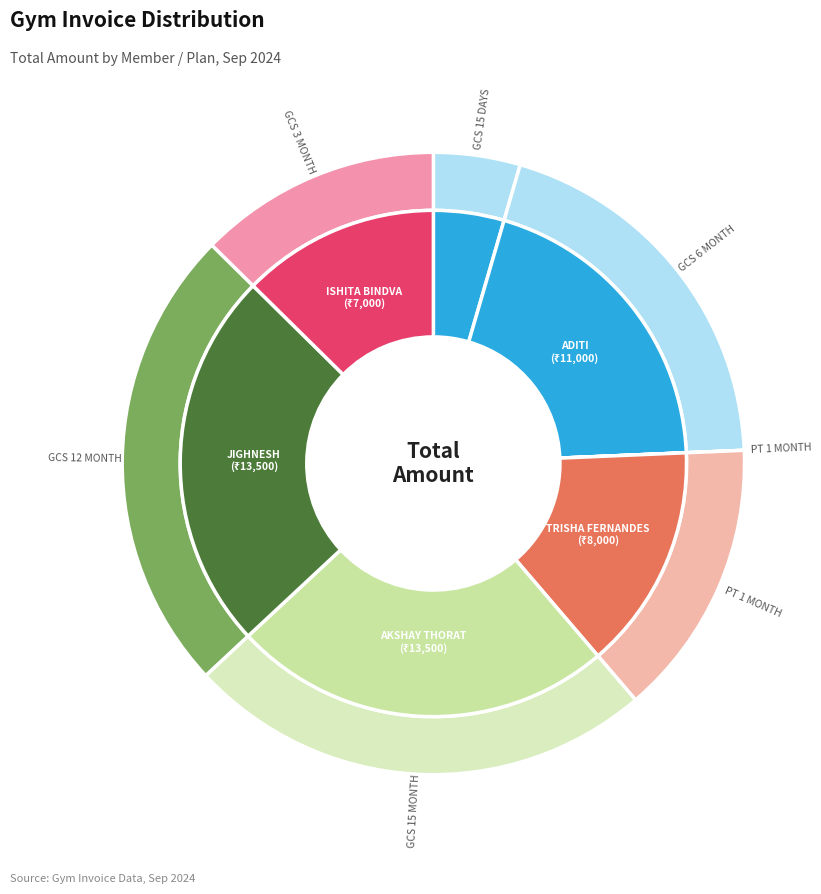

What is the largest slice in the pie chart?

AKSHAY THORAT
(GCS 15 MONTH)